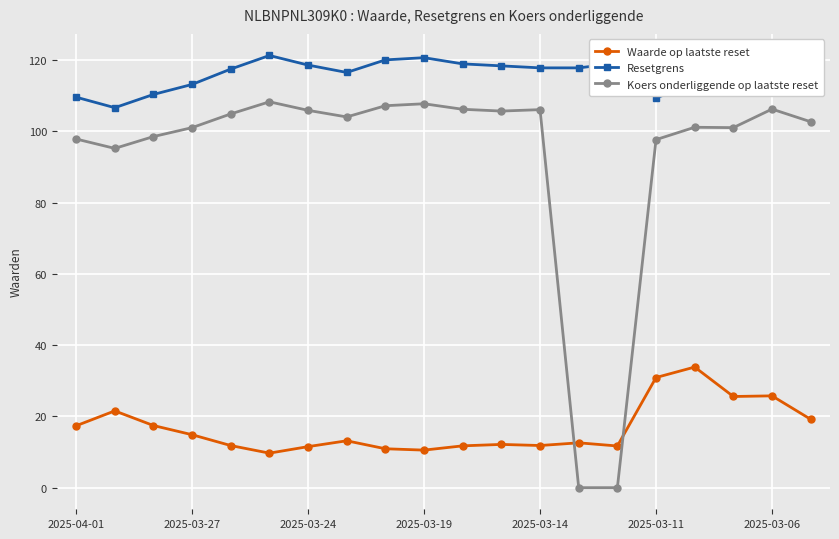

What is the average value of the Resetgrens series?

115.8